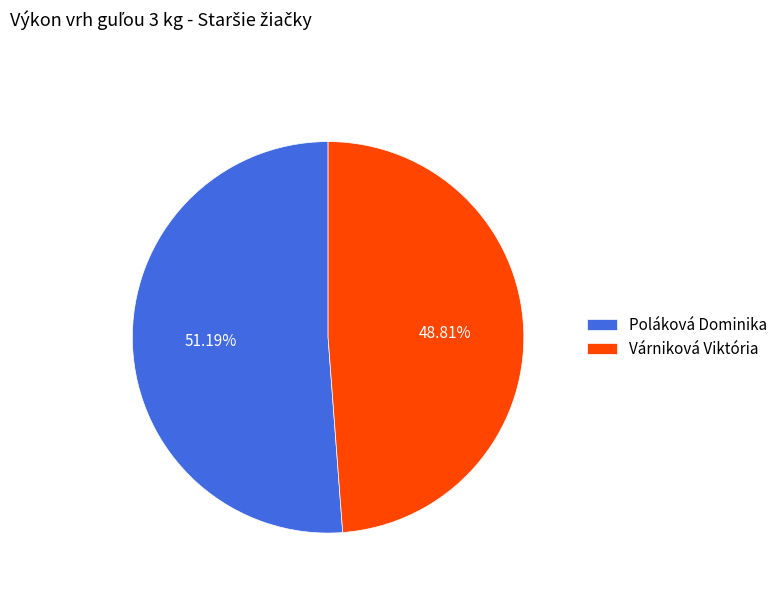

Which slice is the smallest?

Várniková Viktória